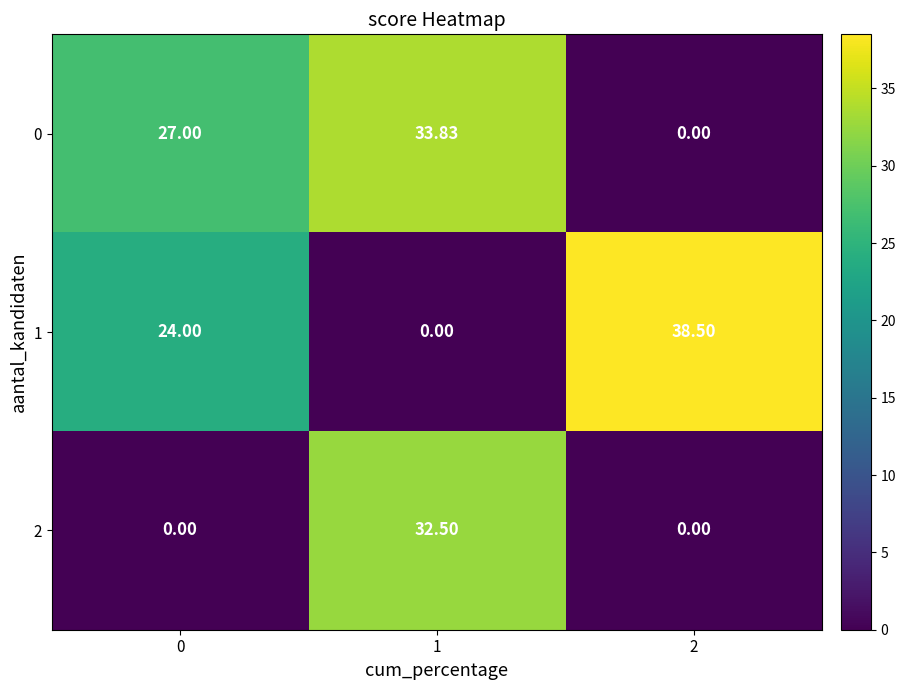

How many positive values does the 0 series have?

2